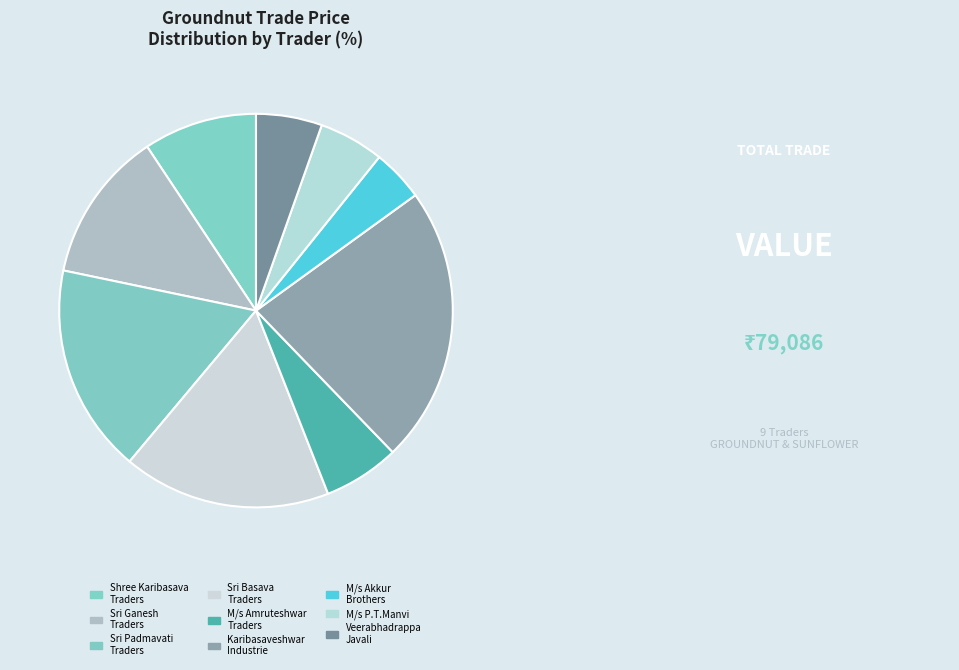

Rank the categories by value from lowest to highest.

M/s Akkur Brothers . ., M/s P.T.Manvi . ., Veerabhadrappa Veerappa Javali . ., M/s Amruteshwar Traders . ., Shree Karibasava Traders . ., Sri Ganesh Traders . ., Sri Basava Traders . ., Sri Padmavati Traders . ., Karibasaveshwar Industrie . .